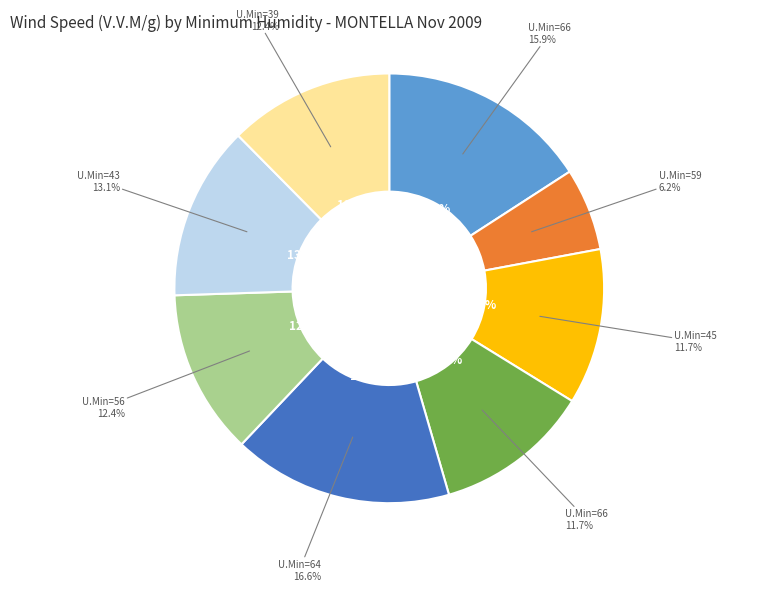

What is the ratio of the value at 64 to the value at 39?

1.3